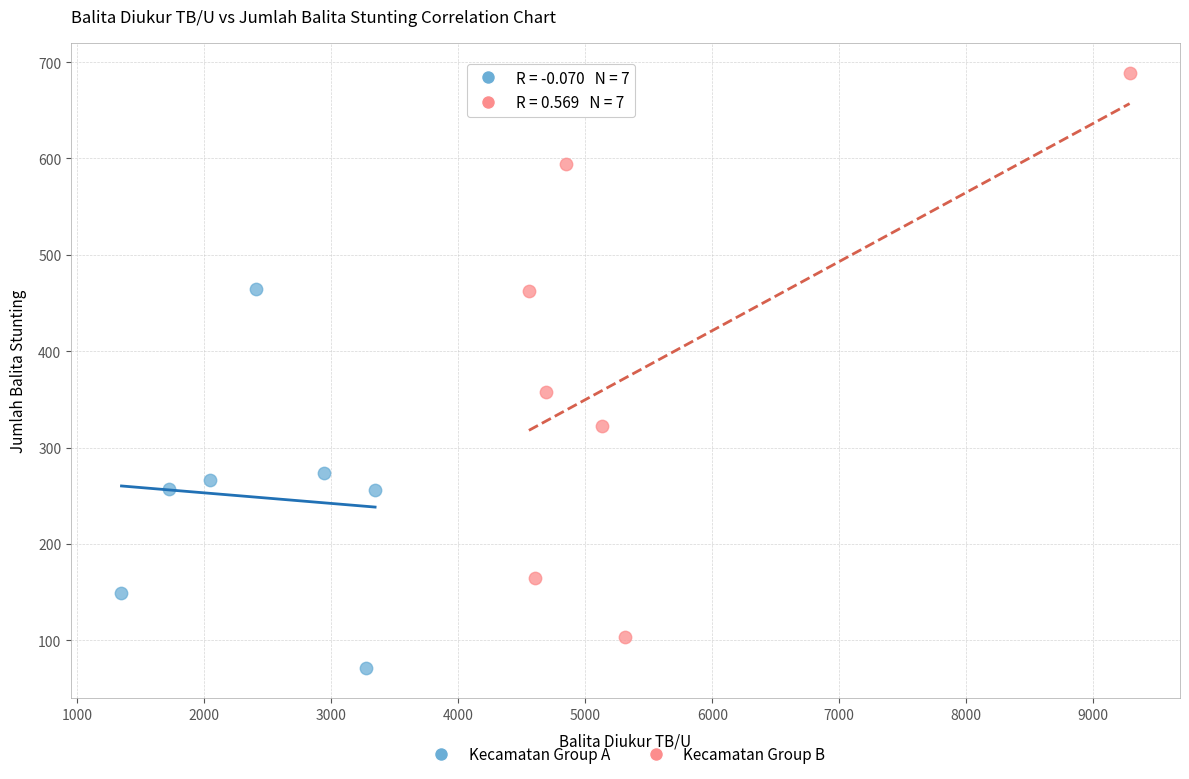

Which series has the widest spread of Y values?

Kecamatan Group B